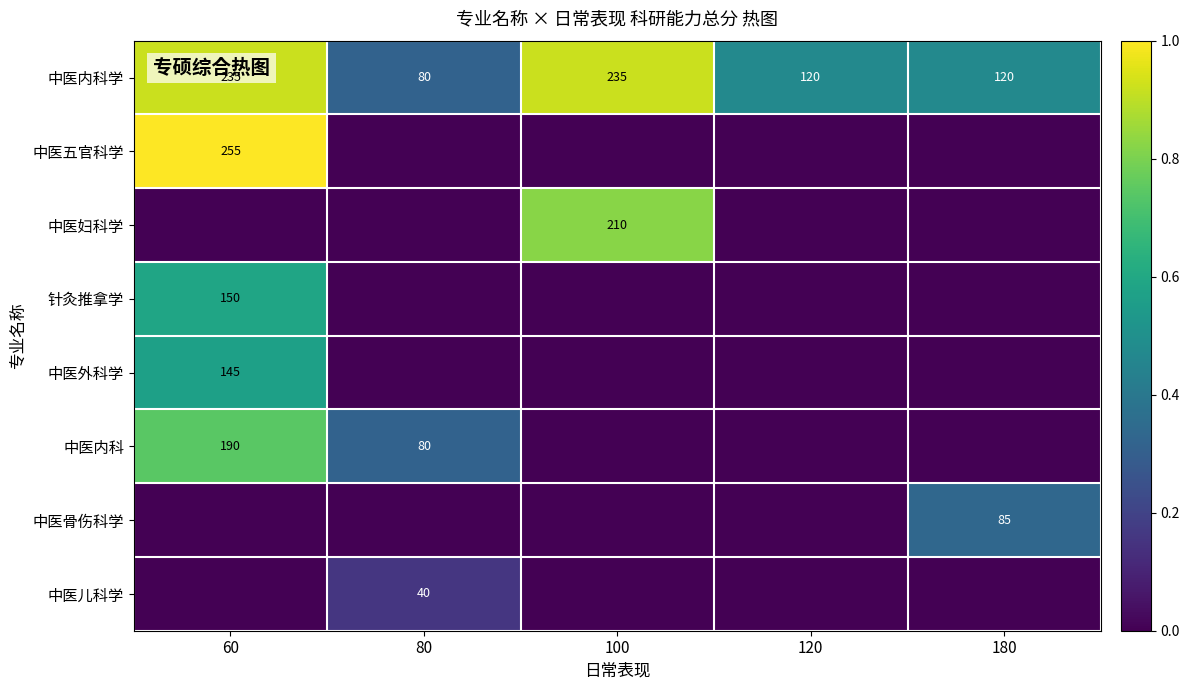

At which label does 中医内科学 first exceed 120?

60